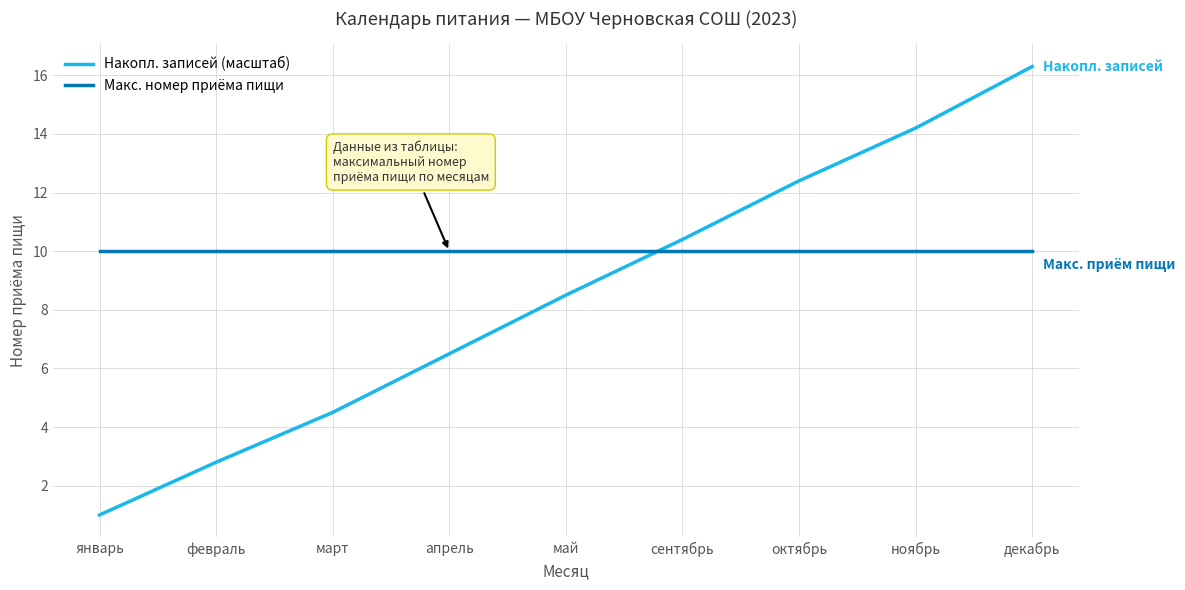

How many lines are shown in the chart?

2